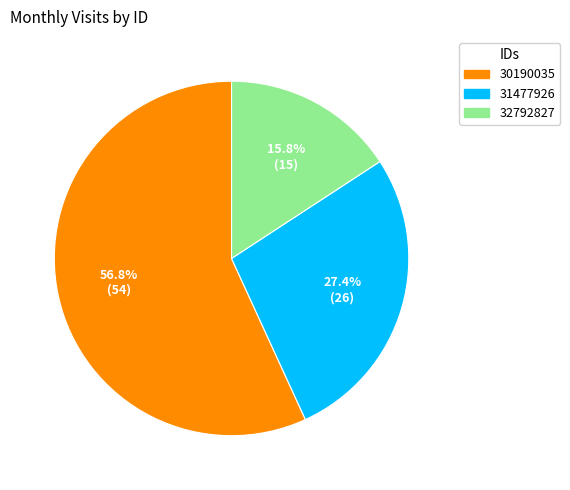

Which slice is the largest?

30190035